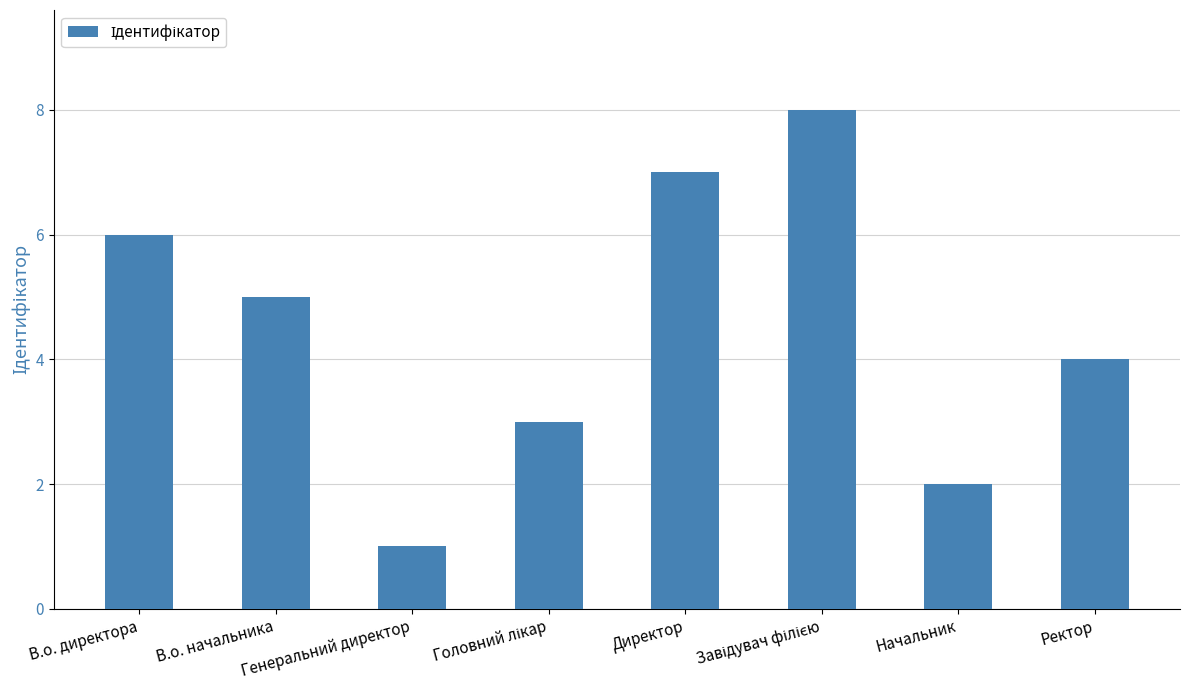

What is the label of the 5th bar from the left?

Директор